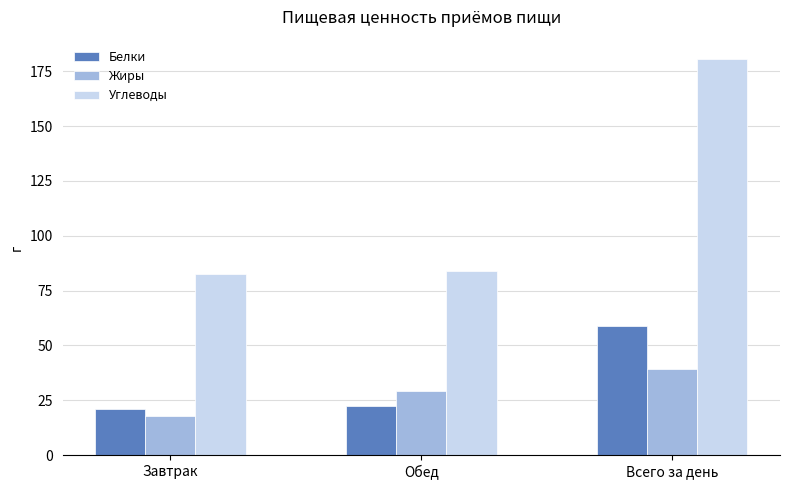

True or false: Углеводы has a value of 61.0 at Всего за день.

False